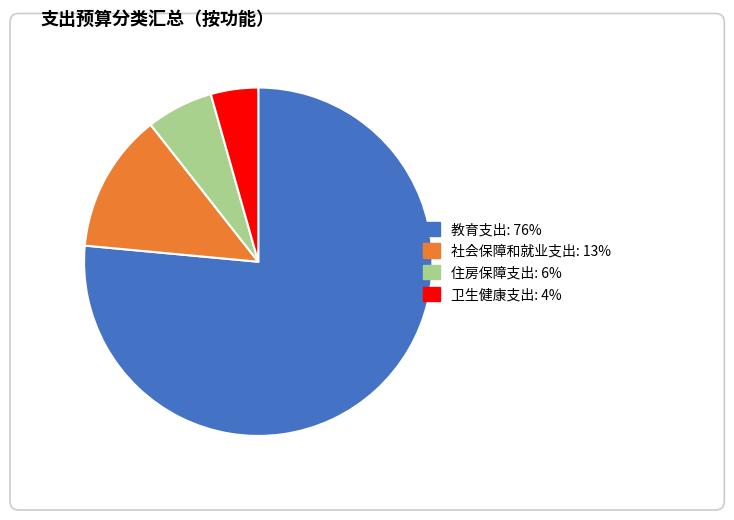

True or false: 教育支出 accounts for 86% of the total.

False